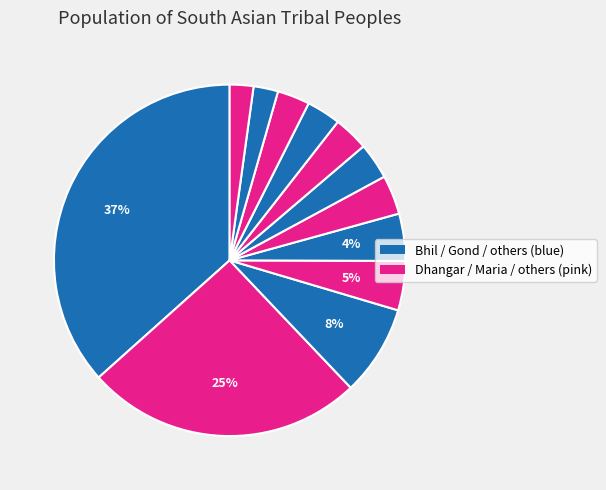

To the nearest percent, what is the difference between the largest and smallest slice percentages?

34%